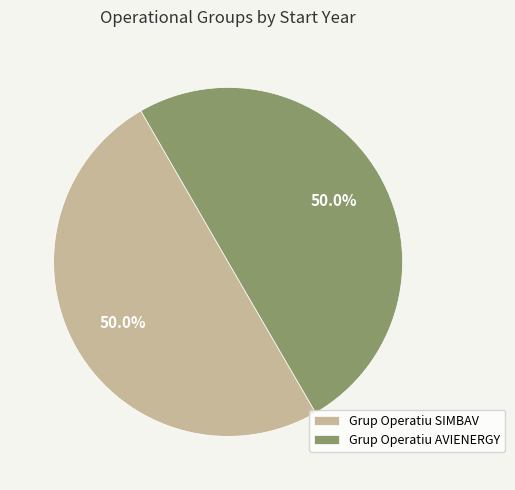

True or false: Grup Operatiu AVIENERGY accounts for 36% of the total.

False